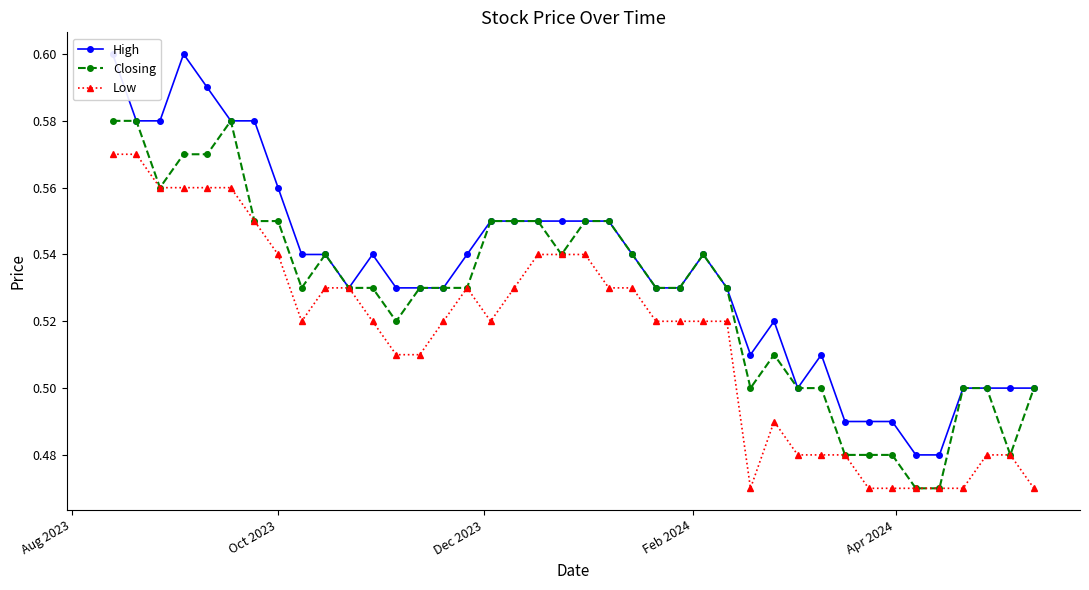

What is the difference between the maximum and minimum values in the Closing series?

0.1